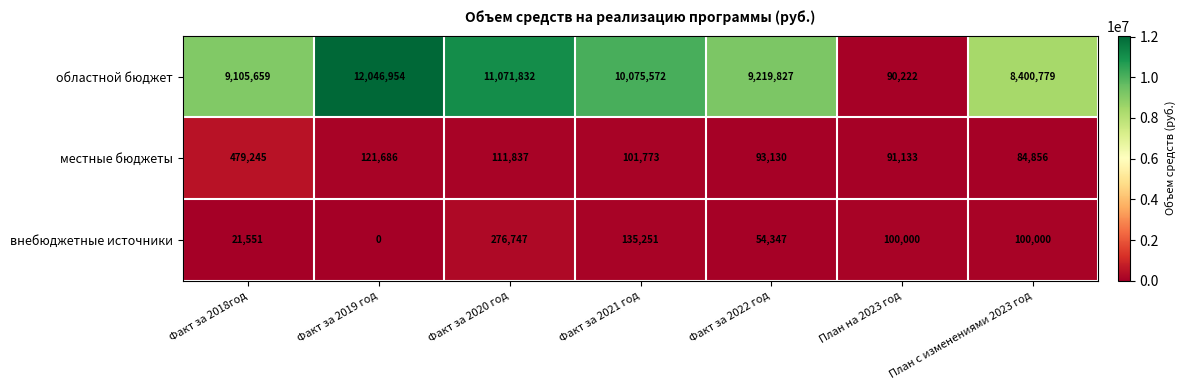

How many distinct data groups are displayed?

3